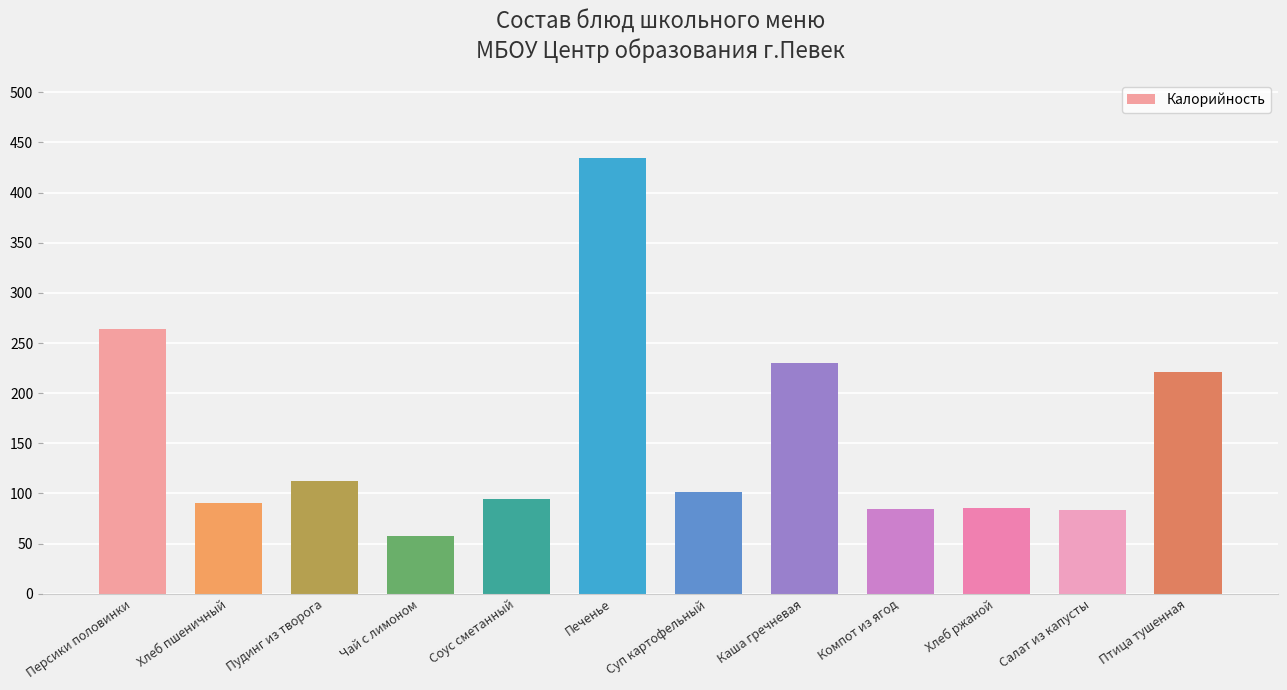

How many bars are there in total?

12